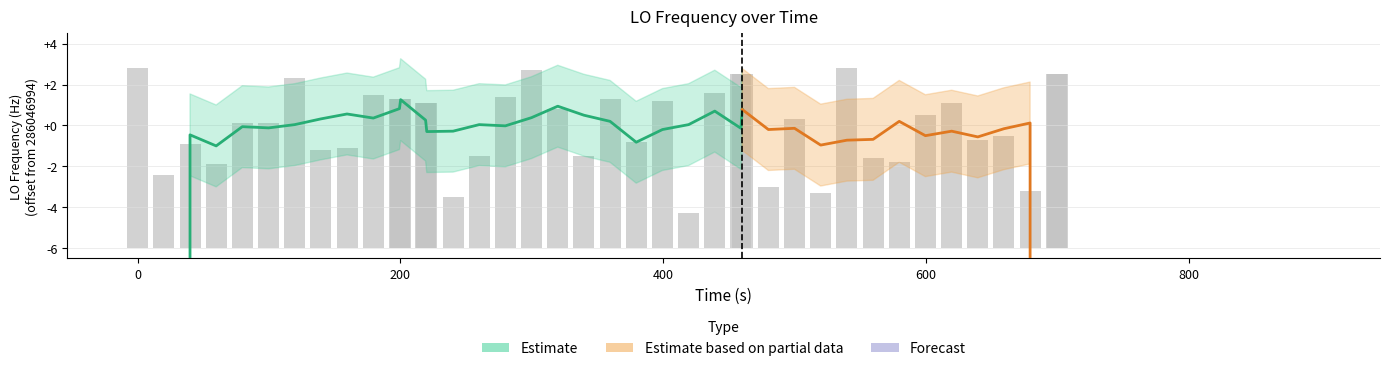

How many data points does each series have?

40